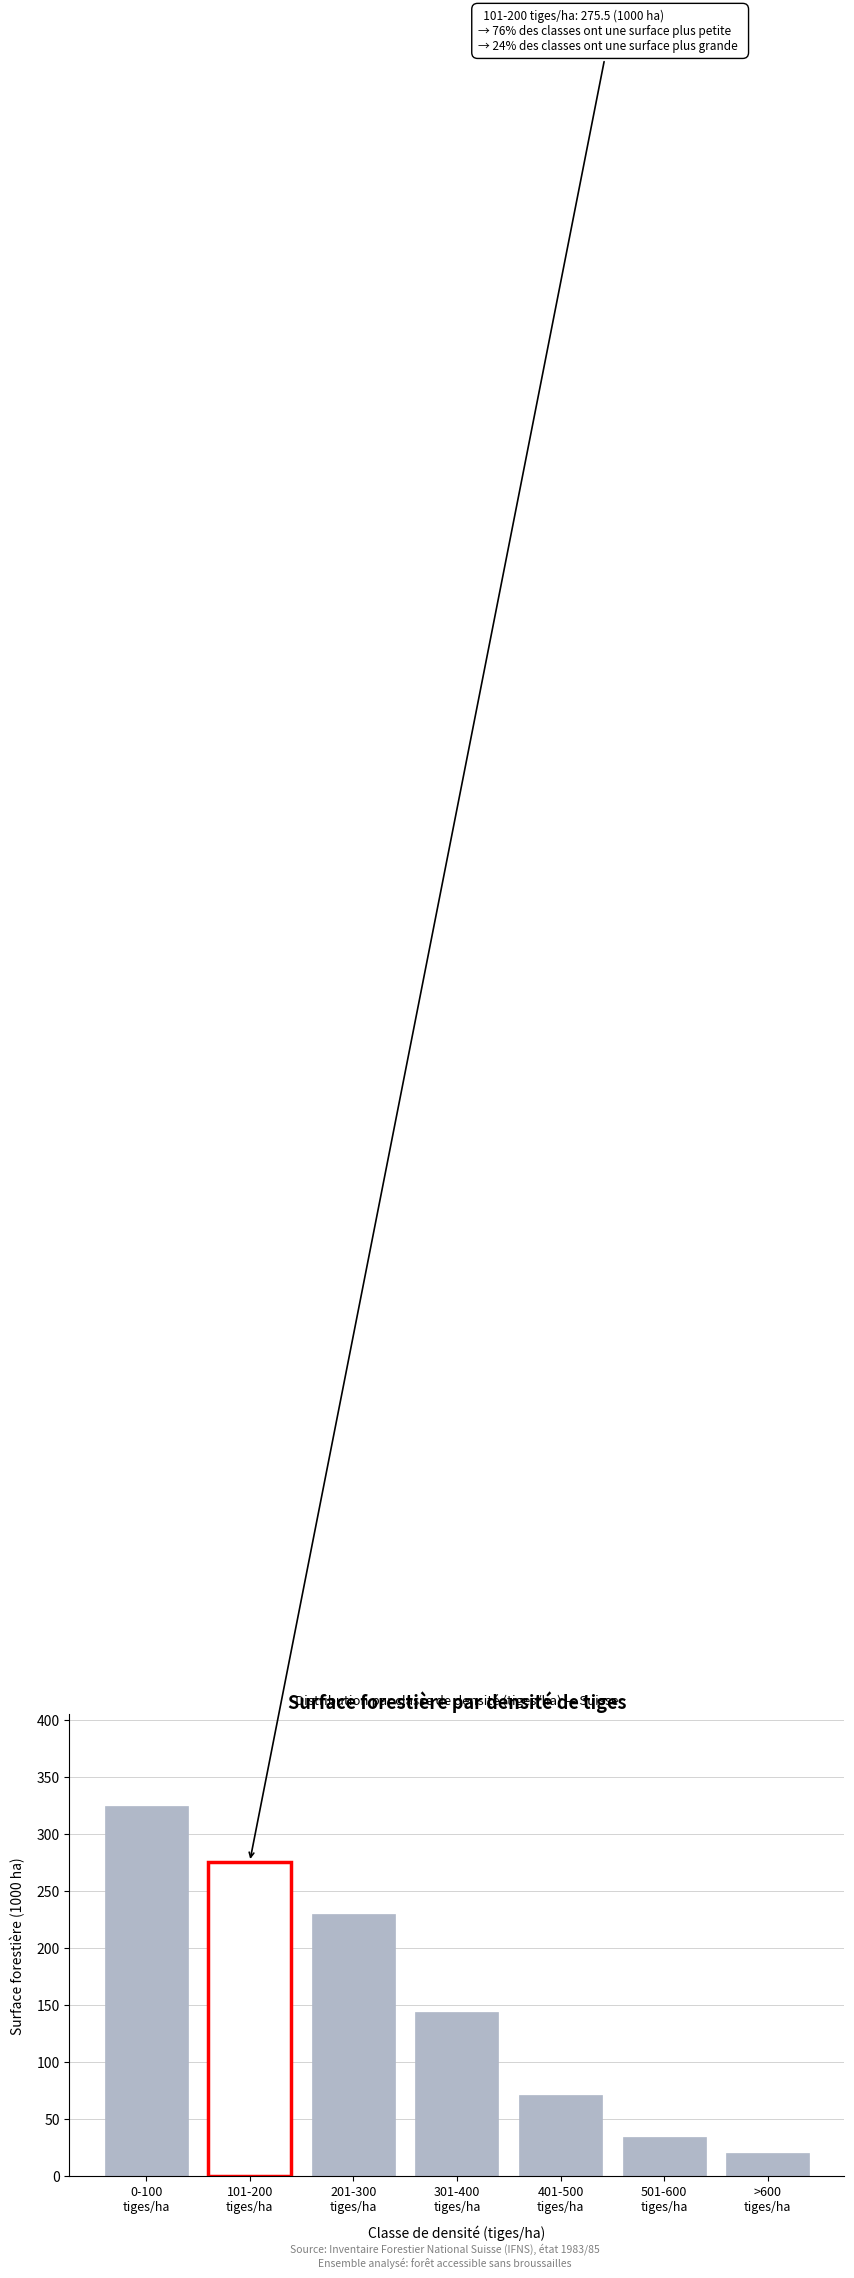

Reading right to left, transcribe all the data shown in this chart.

19.8	34.4	70.9	143.4	229.4	275.5	324.1